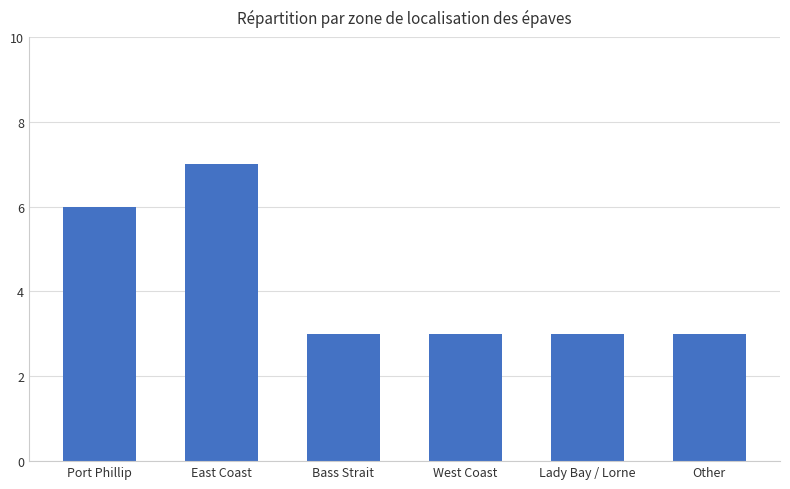

What is the average value?

4